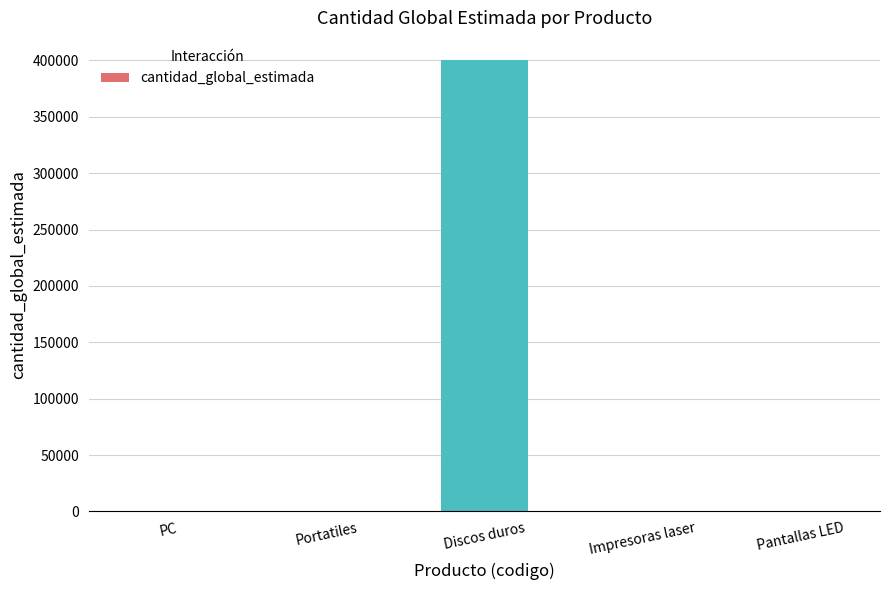

Which category has the highest value across all series?

Discos duros